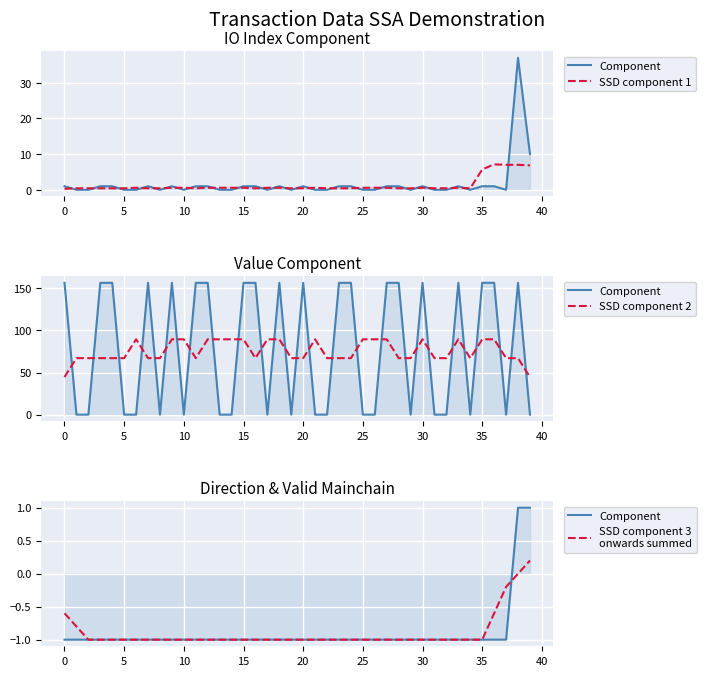

At which category does SSD component 1 reach its first local valley?

11